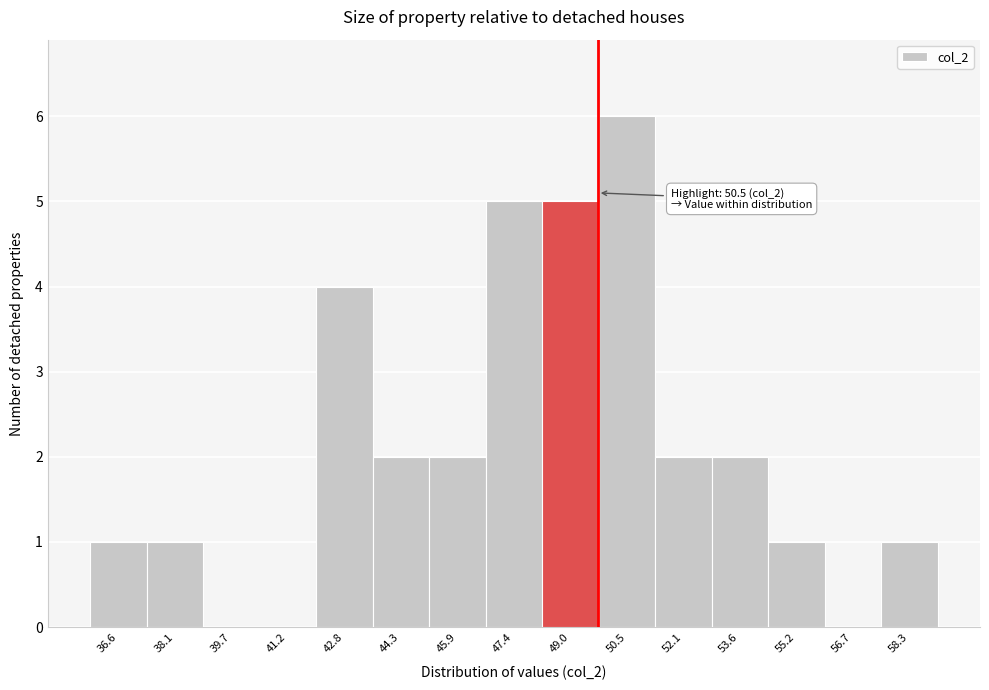

Reading left to right, transcribe all the data shown in this chart.

36.6=1	38.1=1	39.7=0	41.2=0	42.8=4	44.3=2	45.9=2	47.4=5	49.0=5	50.5=6	52.1=2	53.6=2	55.2=1	56.7=0	58.3=1